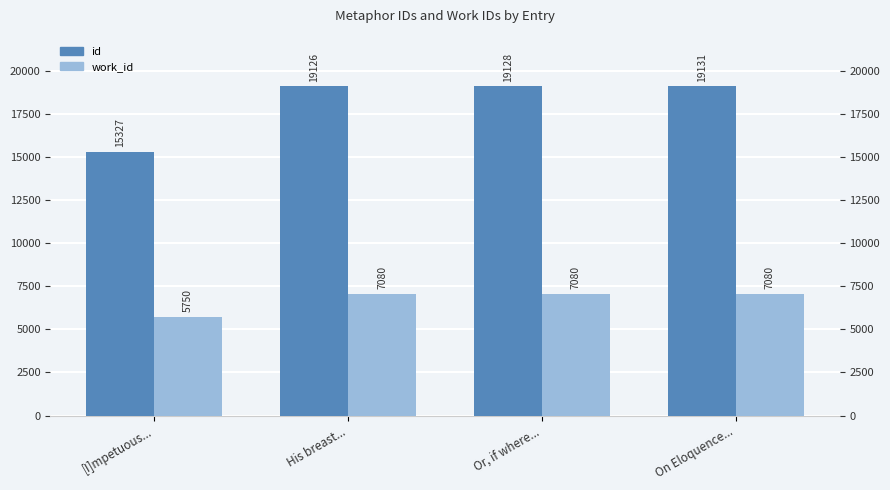

What is the label of the 3rd bar from the right?

His breast...